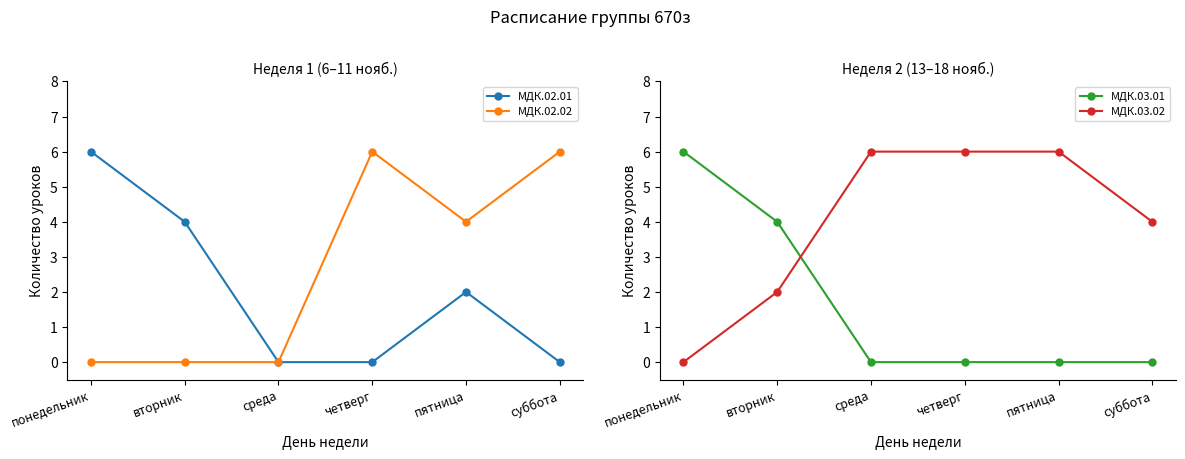

What position from the left is среда?

3